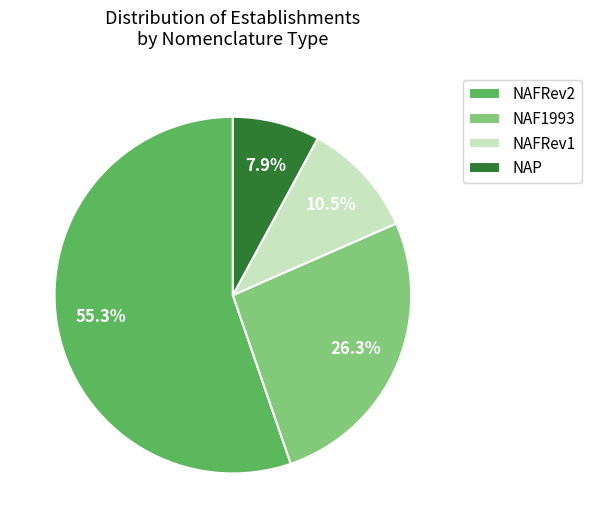

What is the total percentage of NAFRev2 and NAF1993?

81.6%